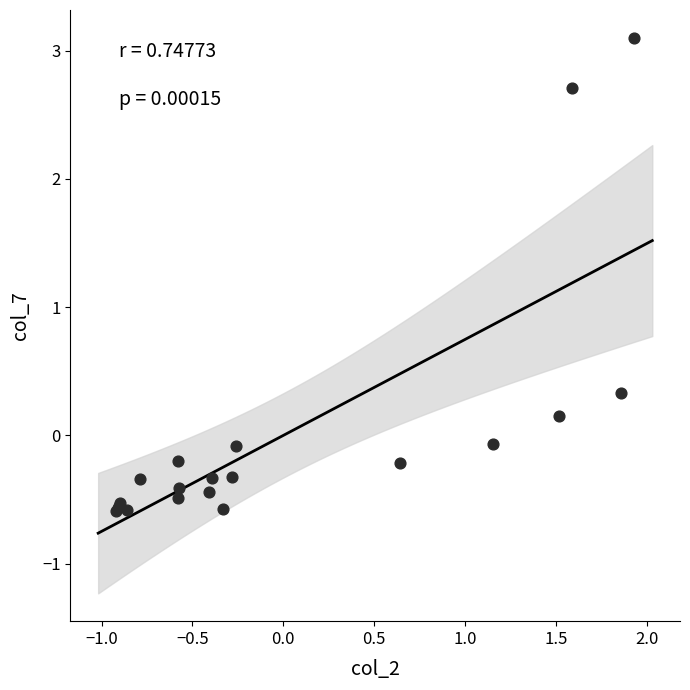

What Y value in the scatter plot is closest to 1?

0.3